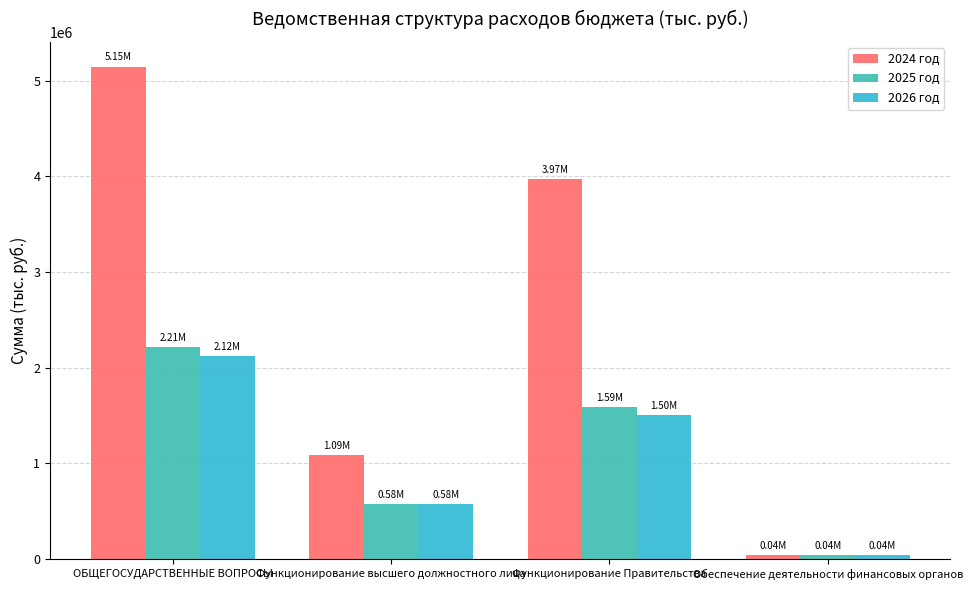

What position from the left is Обеспечение деятельности финансовых органов?

4